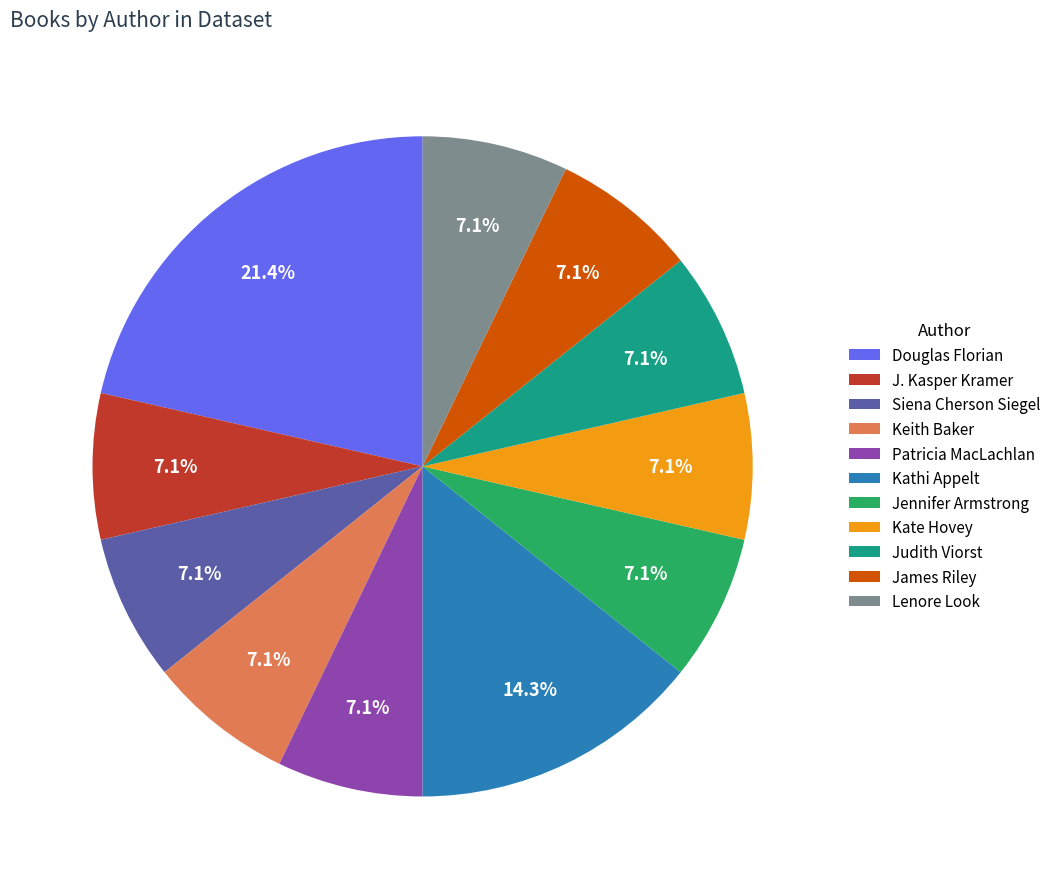

Which category has the biggest portion of the pie?

Douglas Florian